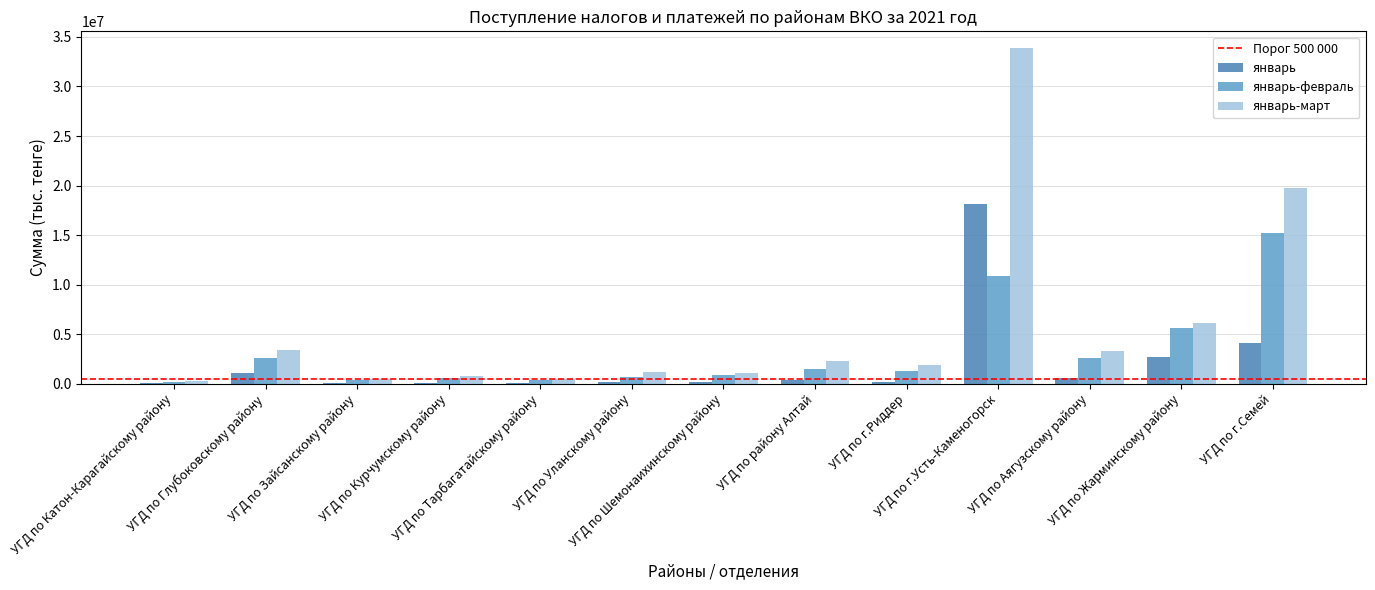

What is the sum of all январь-март values?

74890736.4